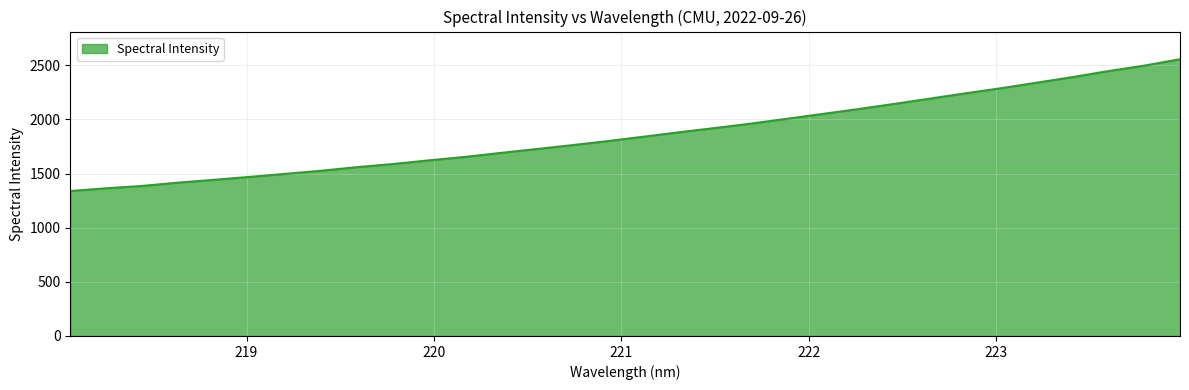

What is the minimum value shown in the chart?

1339.0